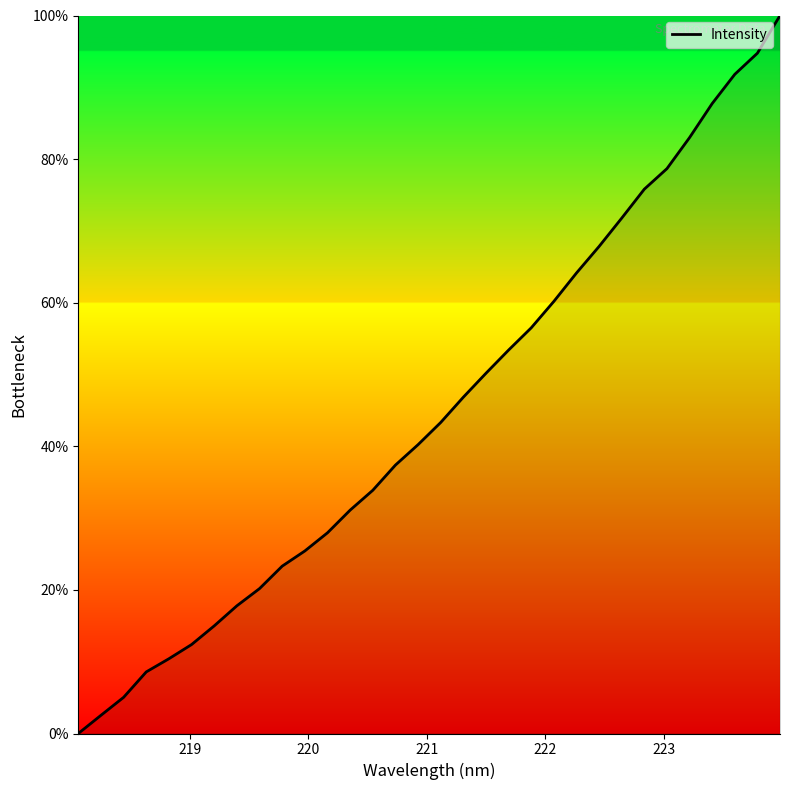

What is the difference between the maximum and minimum values?

100.0